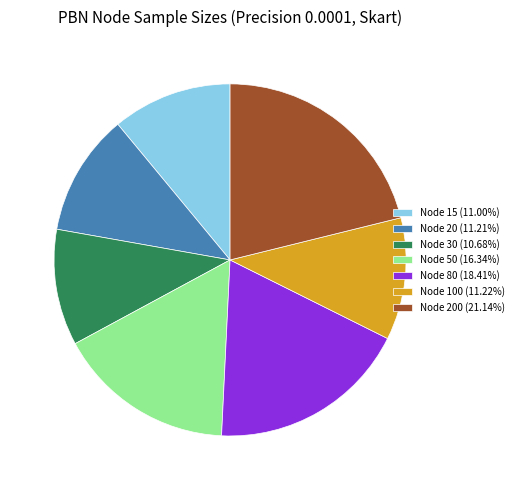

Does Node 20 (11.21%) account for over 50% of the chart?

No